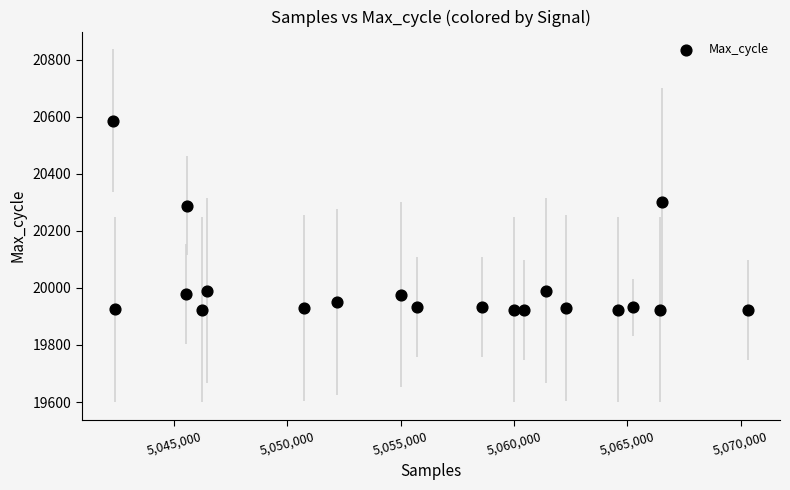

What is the range of X values (max minus min)?

28011